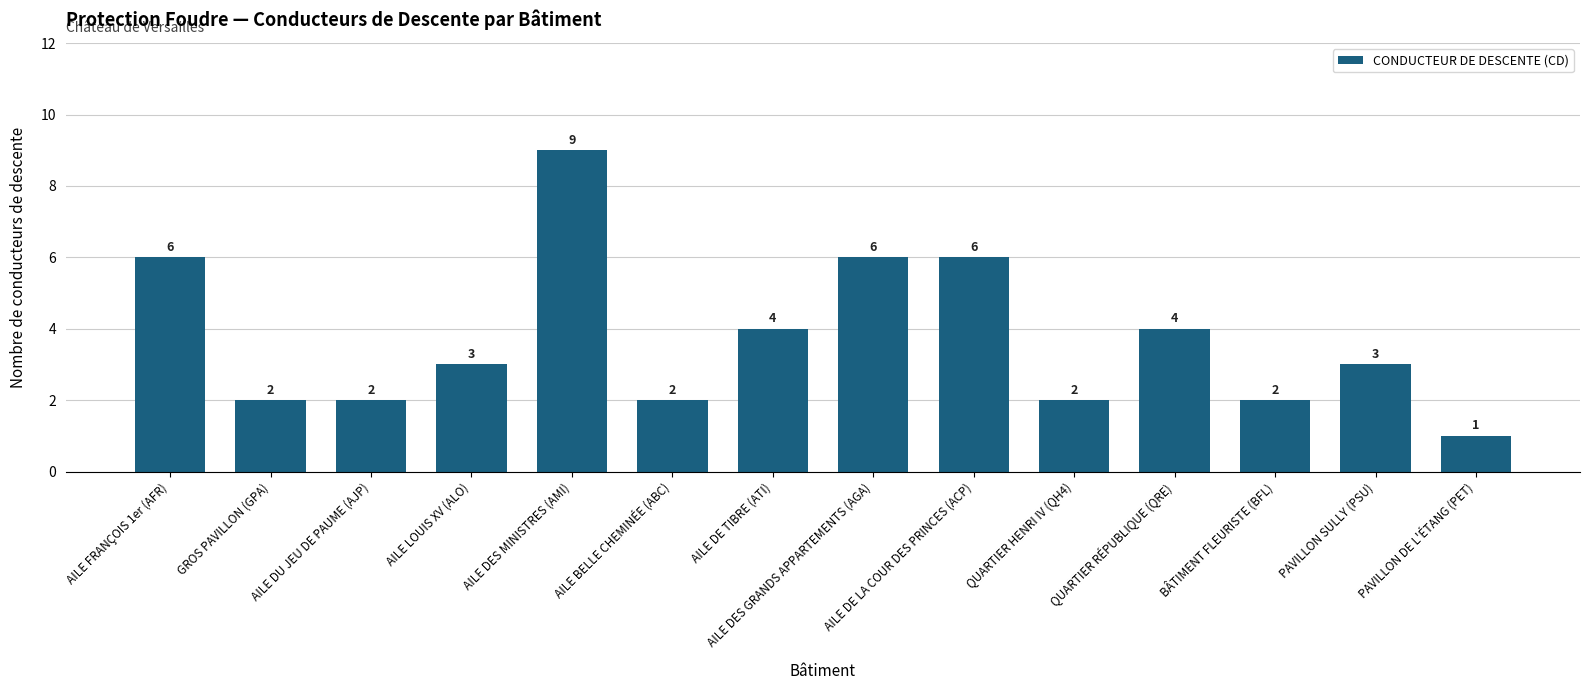

Which category has the lowest value across all series?

PAVILLON DE L'ÉTANG (PET)